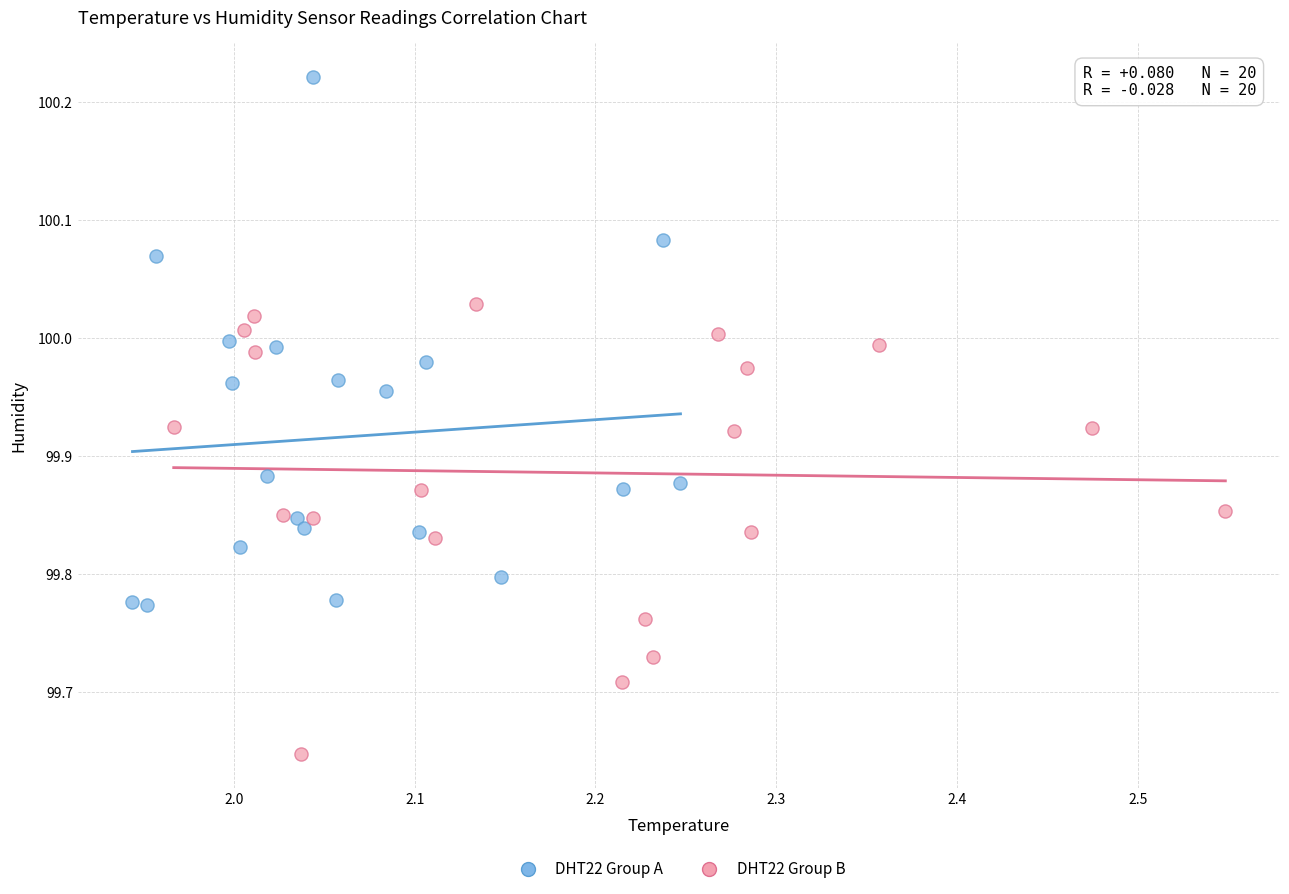

What are all the series names shown in the legend?

DHT22 Group A, DHT22 Group B